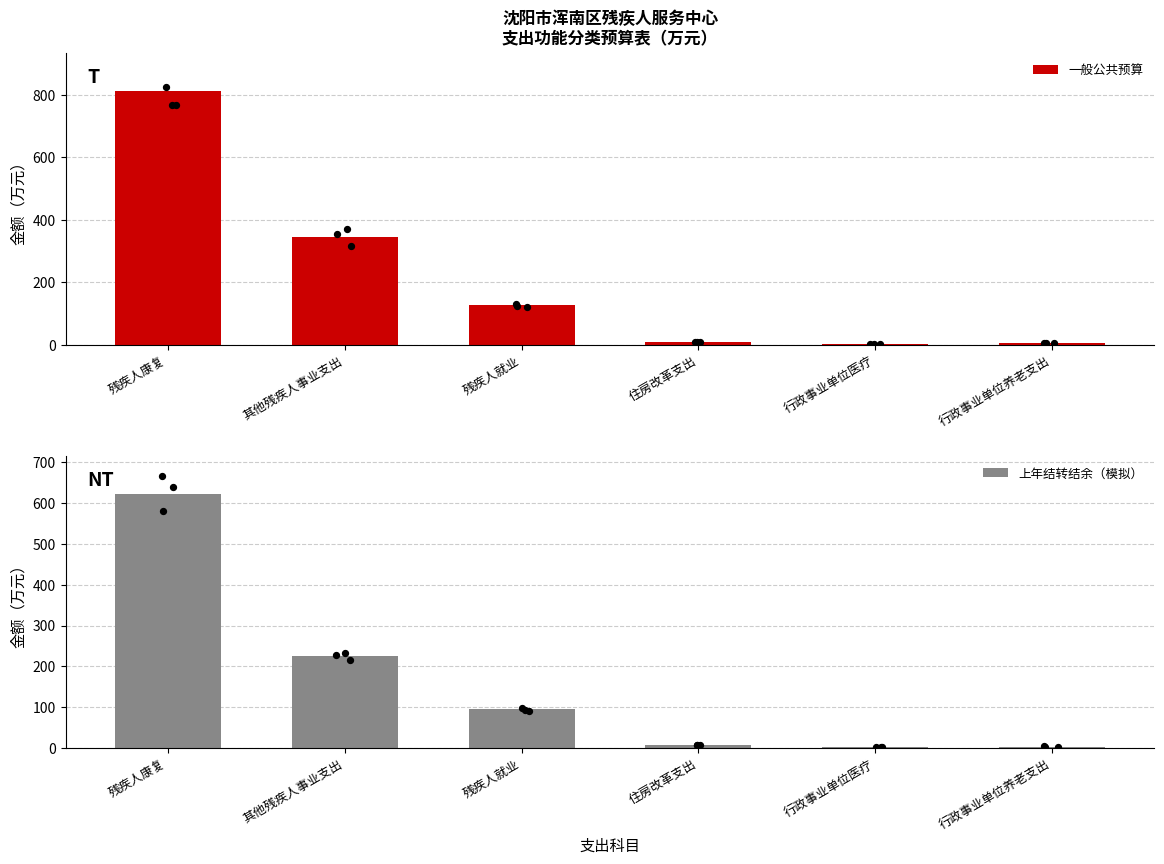

Which series has the largest total across all categories?

一般公共预算